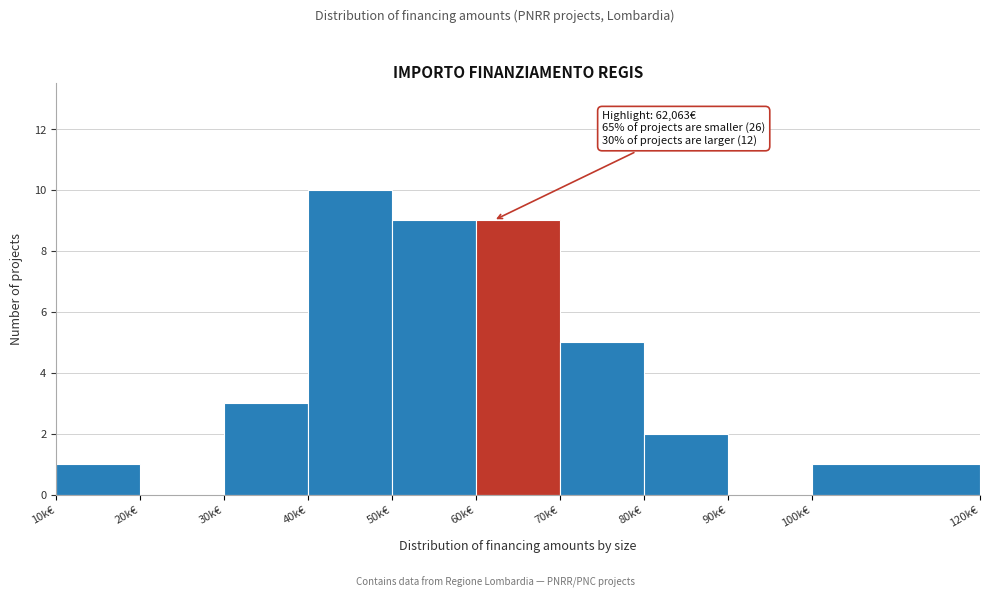

Reading right to left, transcribe all the data shown in this chart.

100k€=1	90k€=0	80k€=2	70k€=5	60k€=9	50k€=9	40k€=10	30k€=3	20k€=0	10k€=1